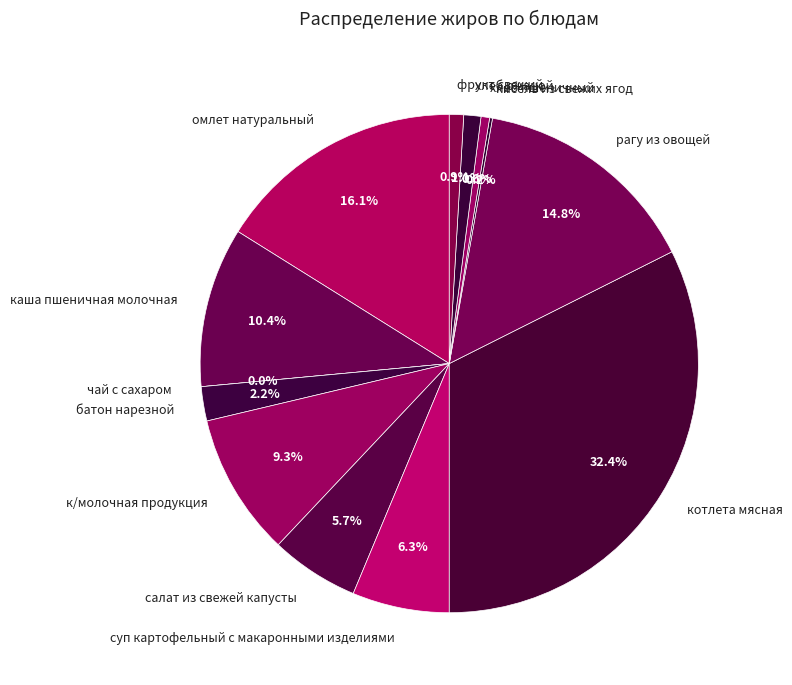

Is it true that хлеб ржаной is 1% of the pie?

True